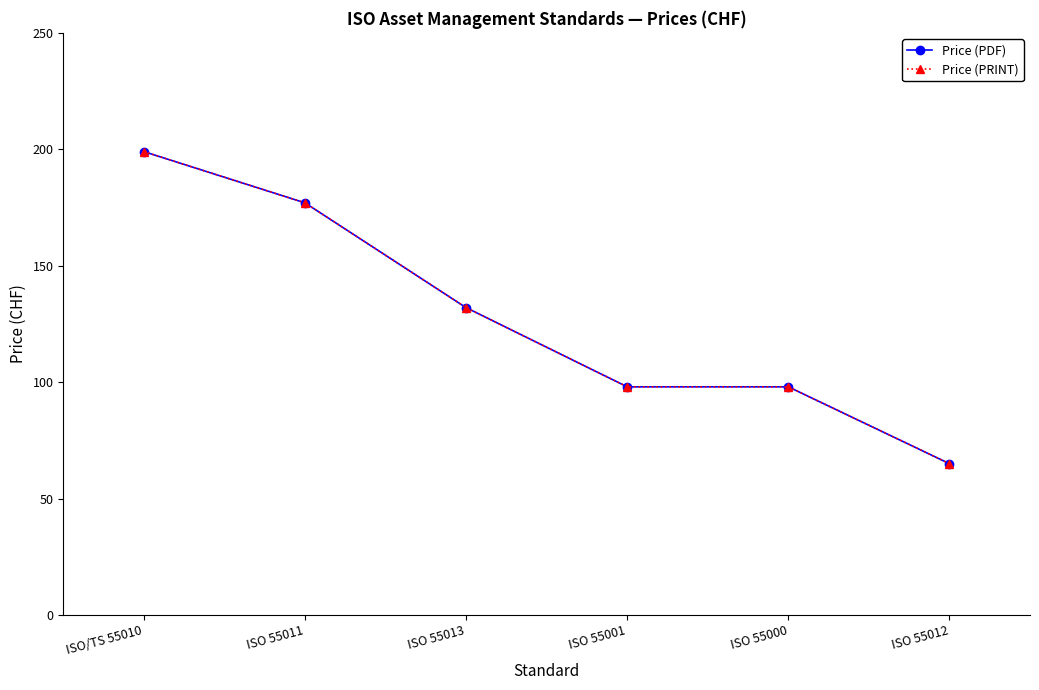

Reading left to right, list all the values displayed in this chart.

Price (PDF): 199	177	132	98	98	65
Price (PRINT): 199	177	132	98	98	65